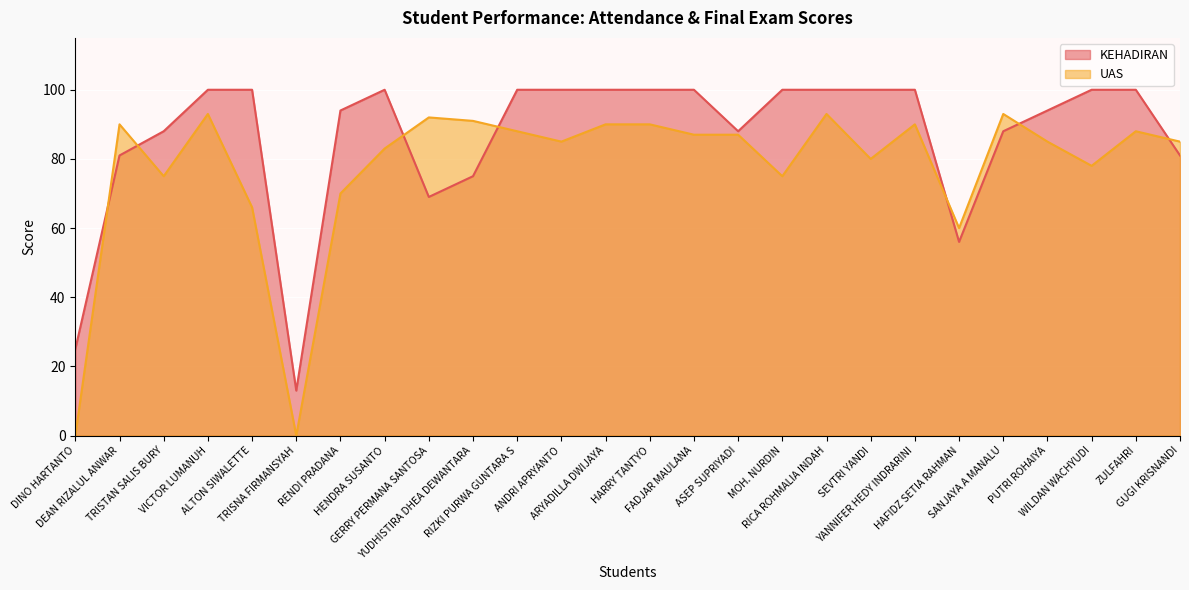

What is the total value across all series at HAFIDZ SETIA RAHMAN?

116